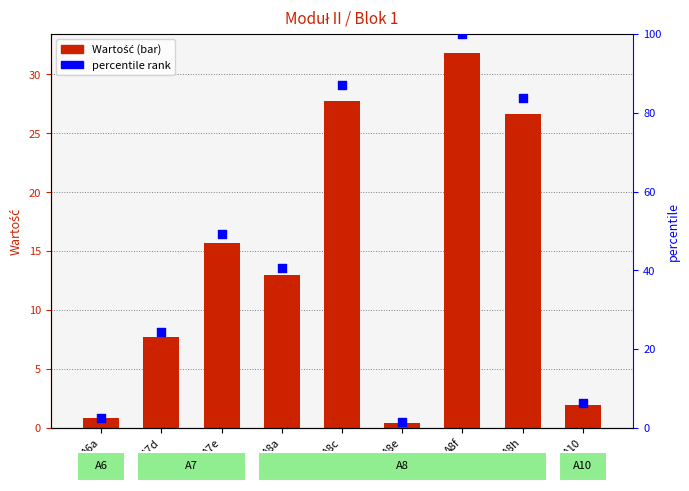

At how many categories does at least one series exceed 75?

3